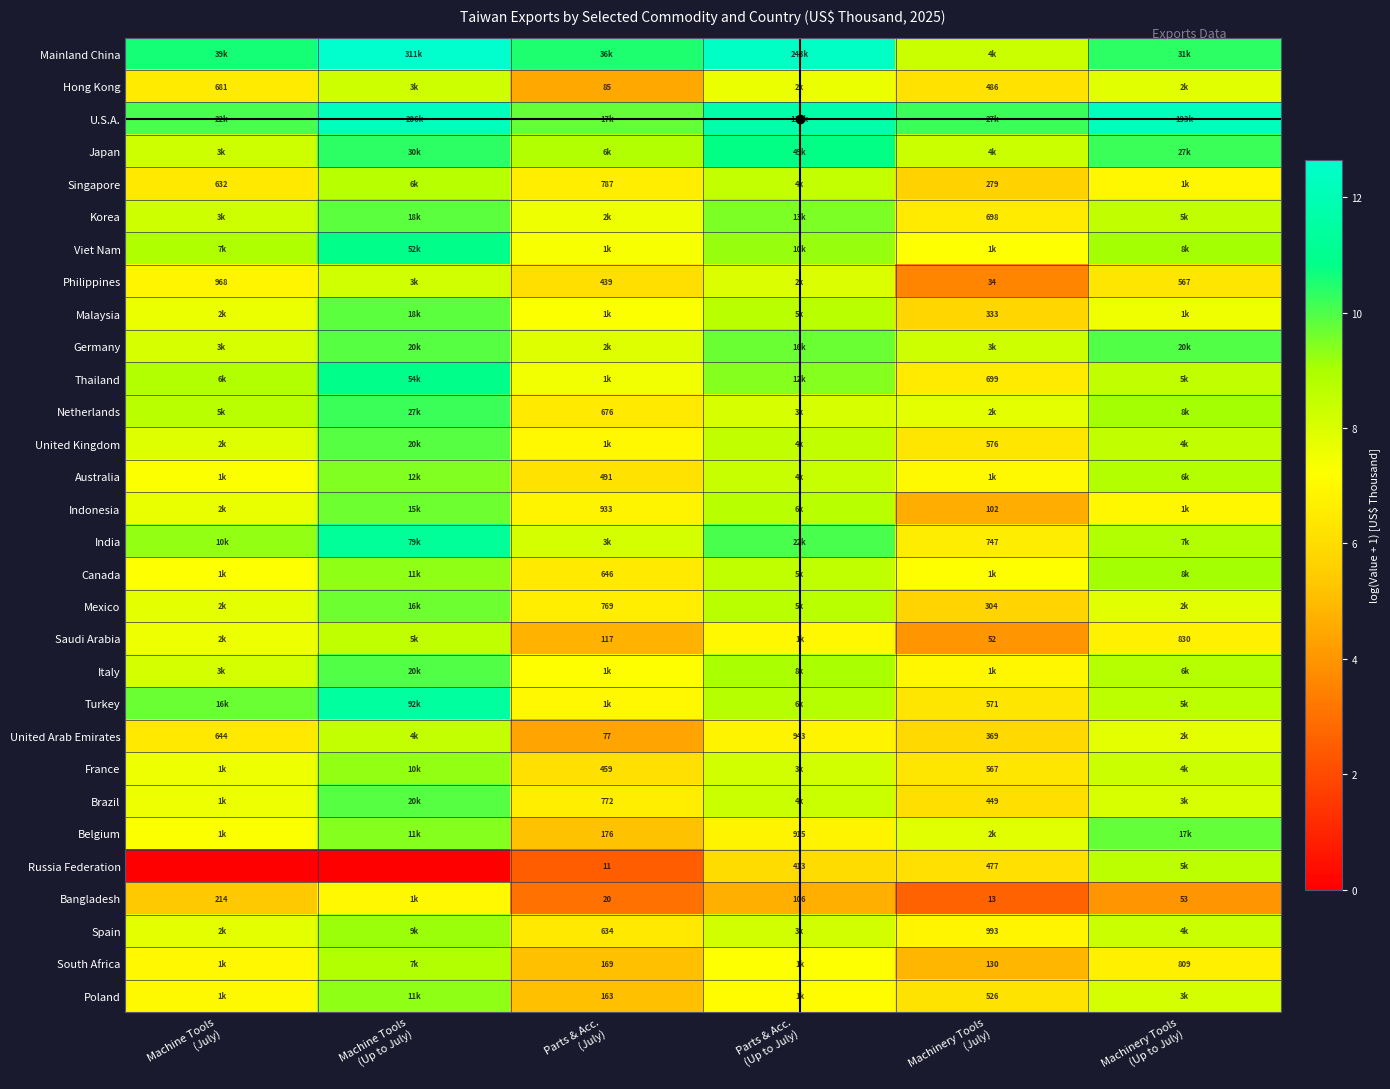

Rank the series at Machine Tools (Up to July) from lowest to highest value.

Russia Federation, Bangladesh, Philippines, Hong Kong, United Arab Emirates, Saudi Arabia, Singapore, South Africa, Spain, France, Poland, Canada, Belgium, Australia, Indonesia, Mexico, Korea, Malaysia, Brazil, United Kingdom, Germany, Italy, Netherlands, Japan, Viet Nam, Thailand, India, Turkey, U.S.A., Mainland China